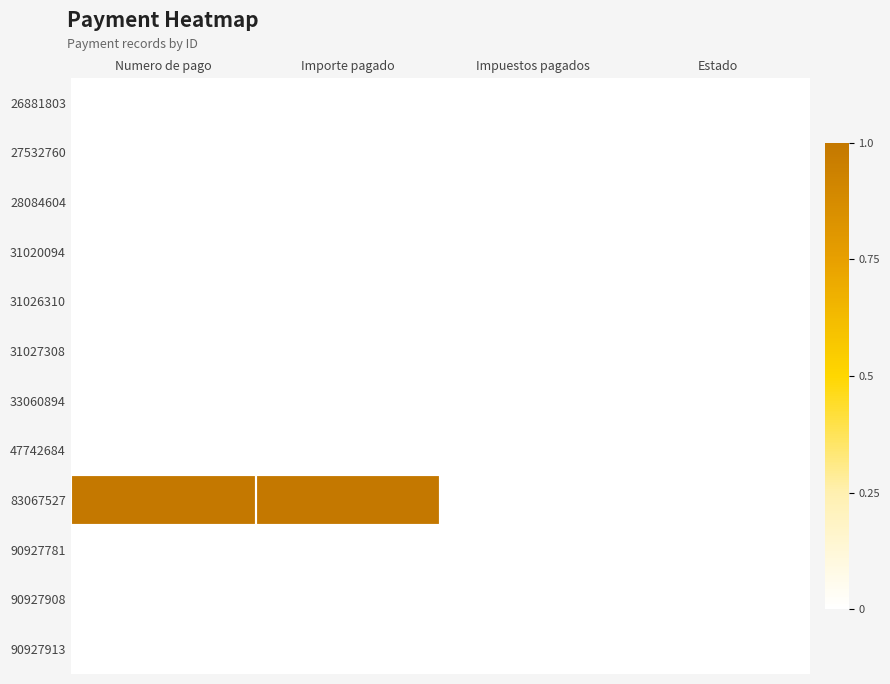

At how many categories does at least one series exceed 0?

2